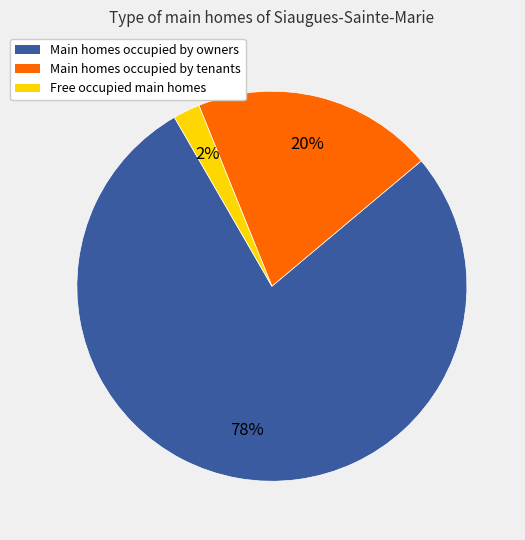

Is there a majority slice in this chart?

Yes